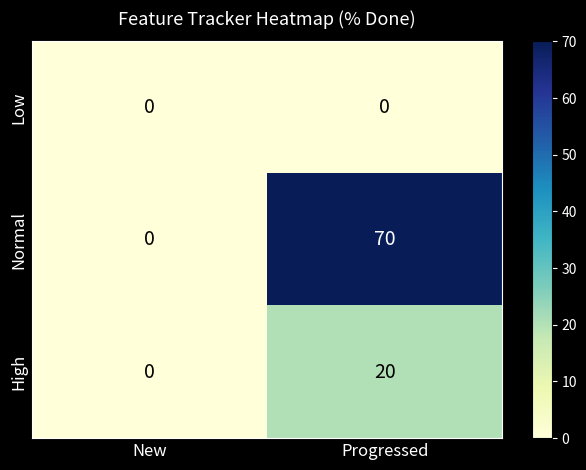

At which label is High closest to 10?

New